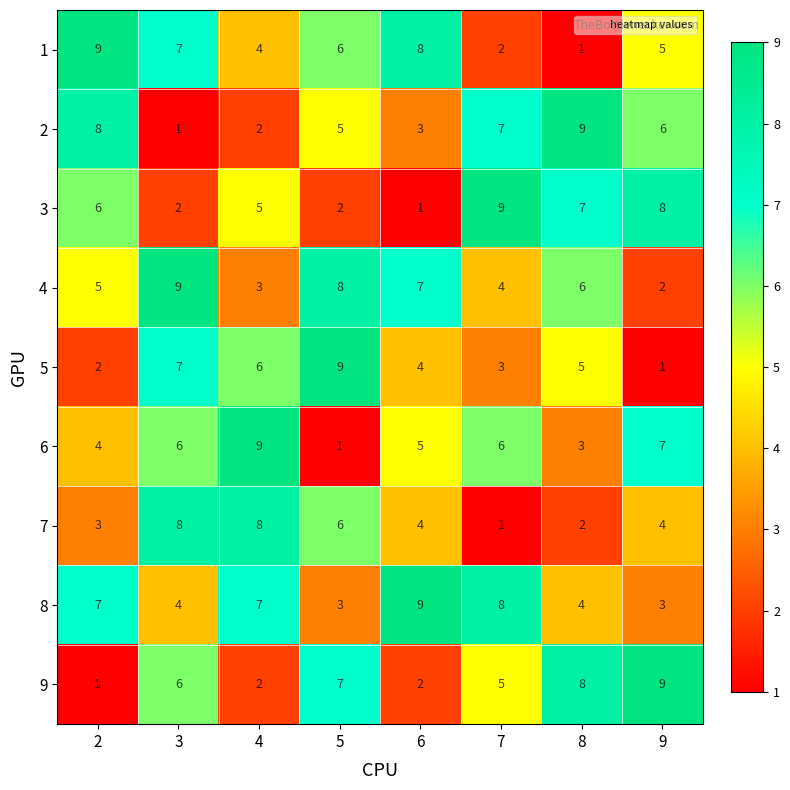

Which series changed the most between 6 and 7?

3